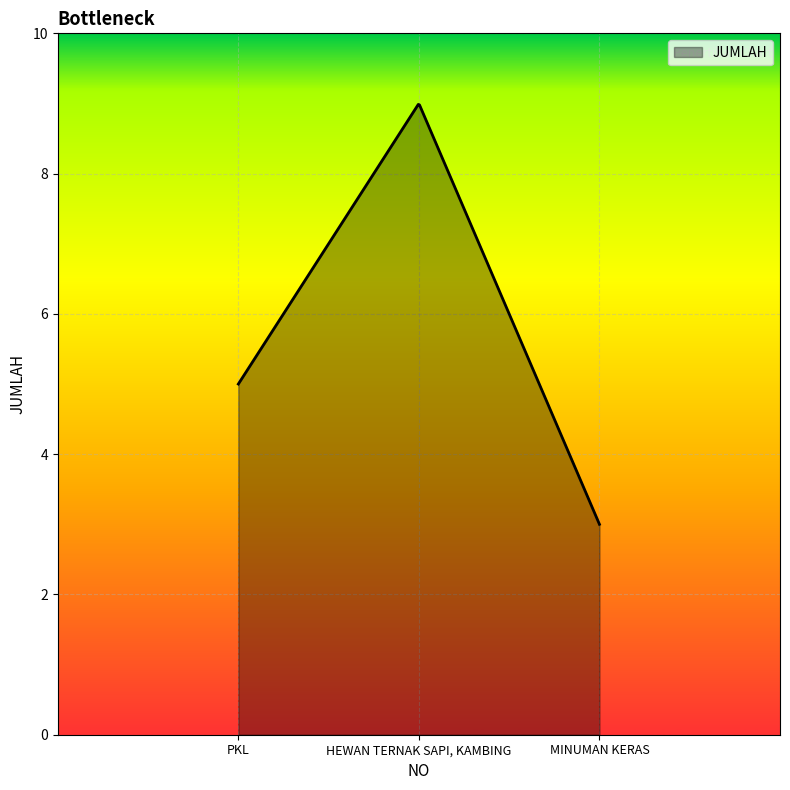

What is the difference between the maximum and minimum values?

6.0